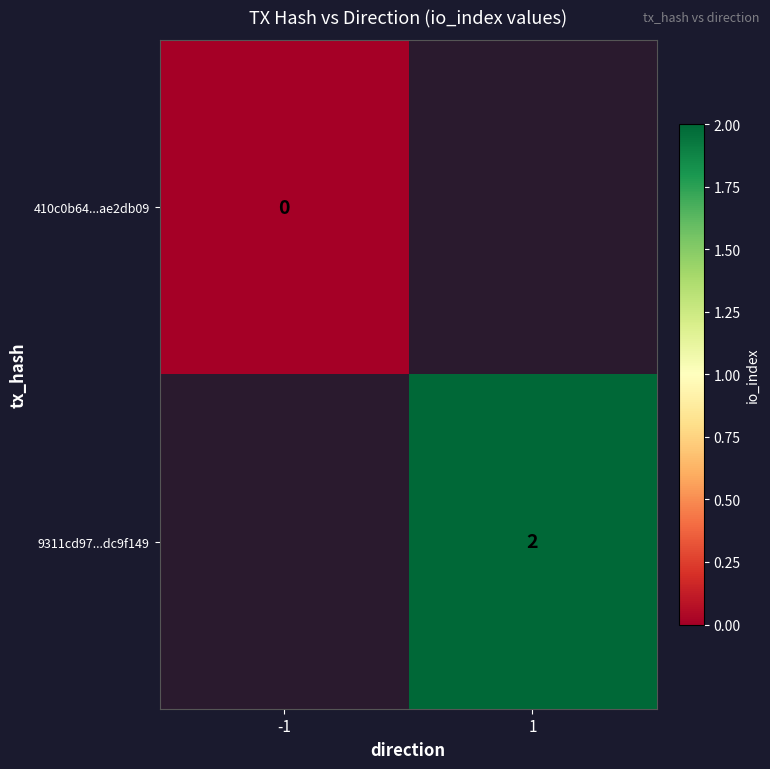

The value of 9311cd97...dc9f149 at 1 is 3. True or false?

False